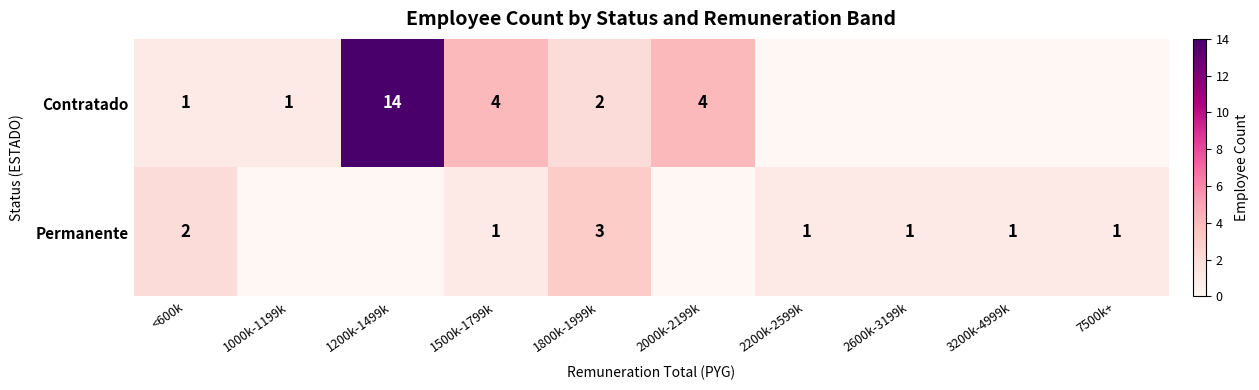

What is the difference between the highest and lowest values at 1500k-1799k?

3